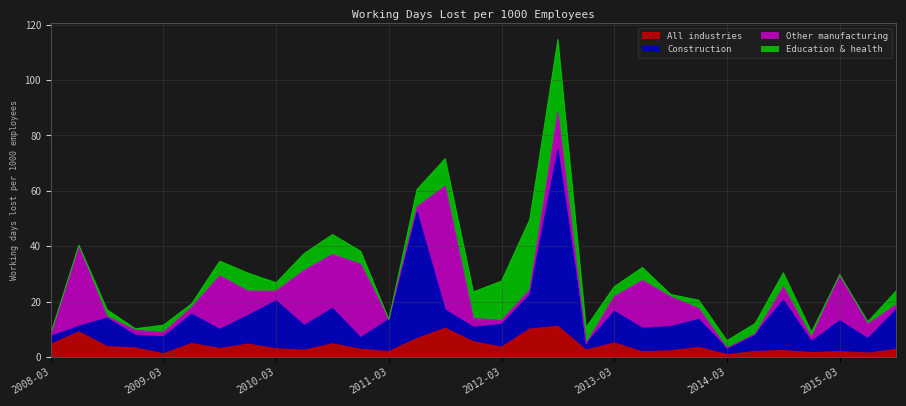

Where does the All industries series first go above 3?

2008-03